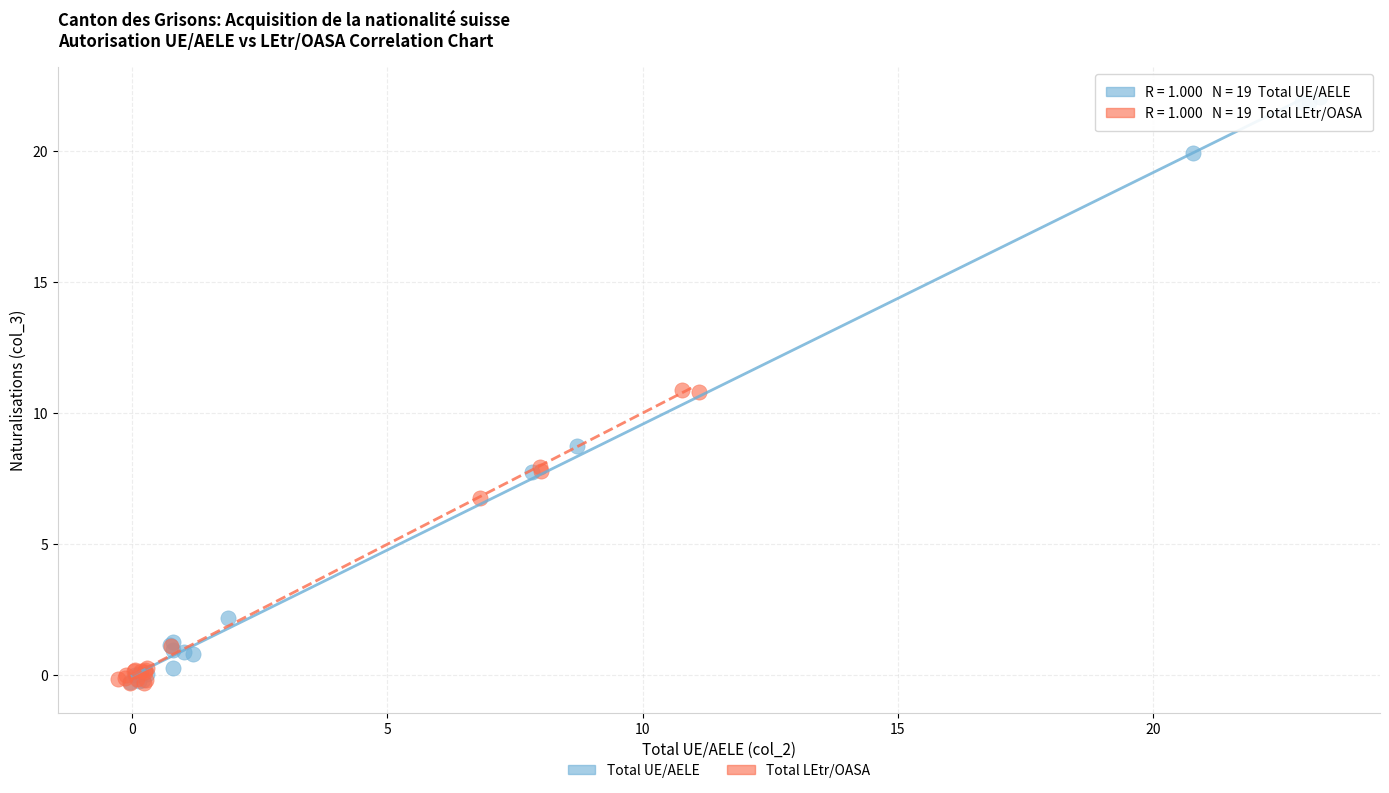

Which series reaches the maximum Y coordinate?

Total UE/AELE